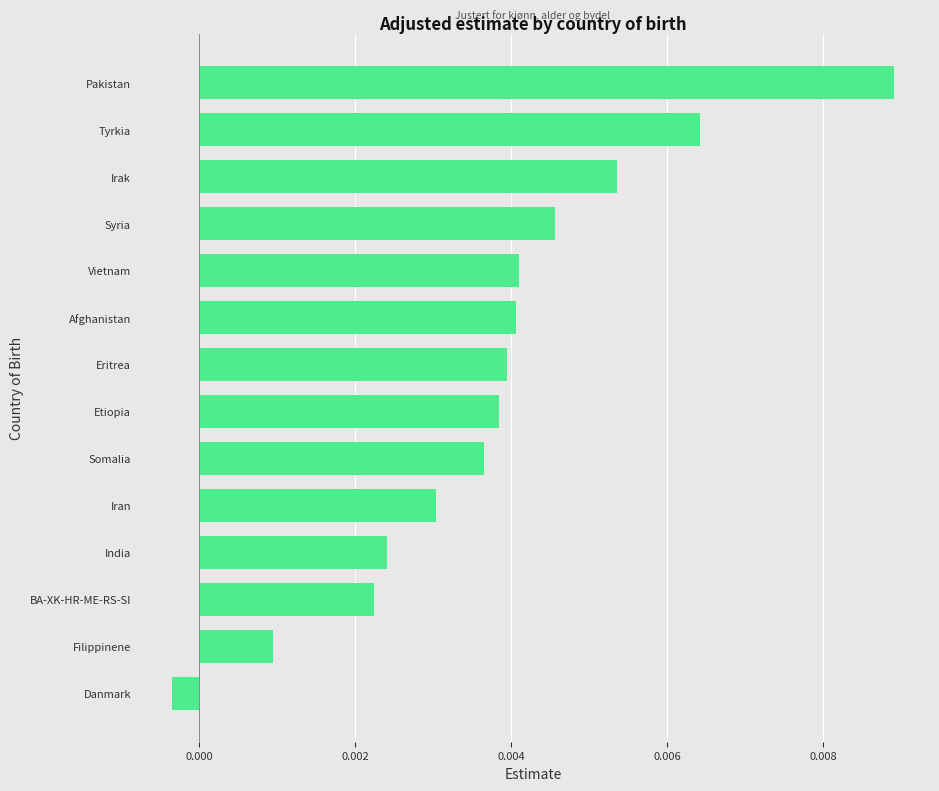

At which label is the value closest to 0?

Danmark